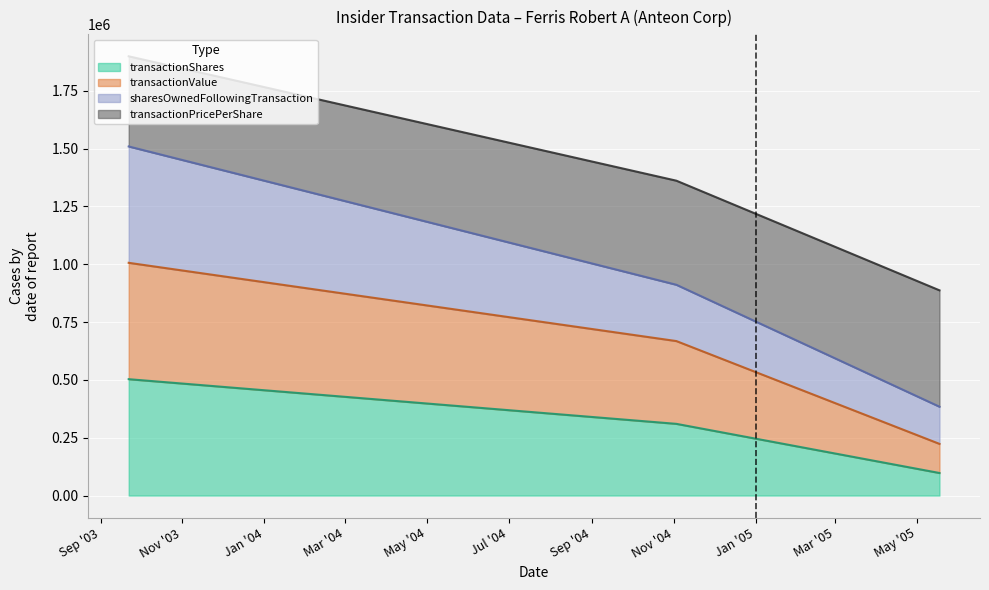

Between 2003-09-22 and 2005-05-18, which is larger?

2003-09-22